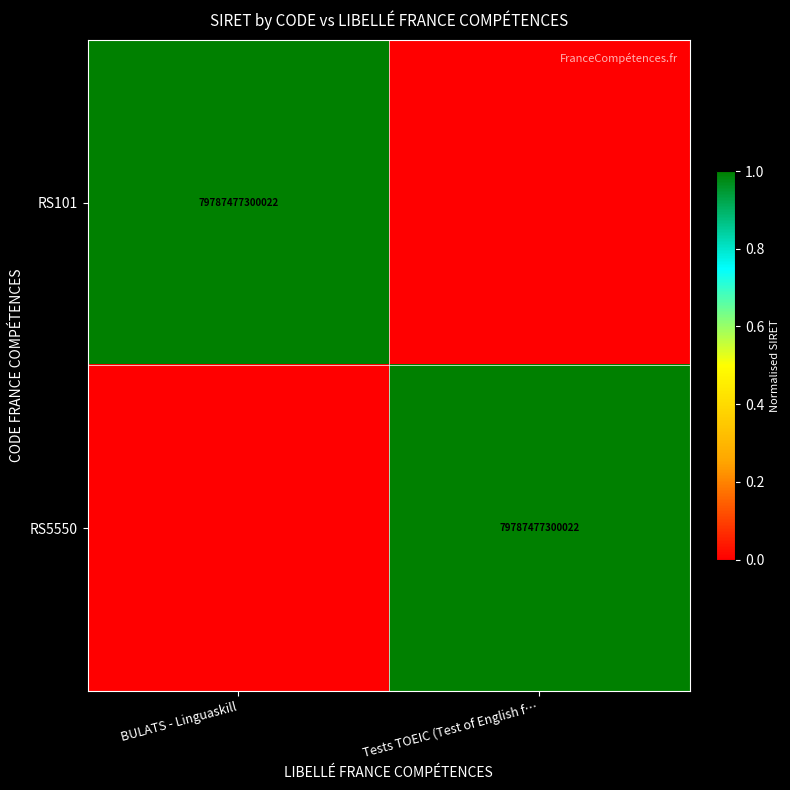

What is the total value across all series at BULATS - Linguaskill?

1